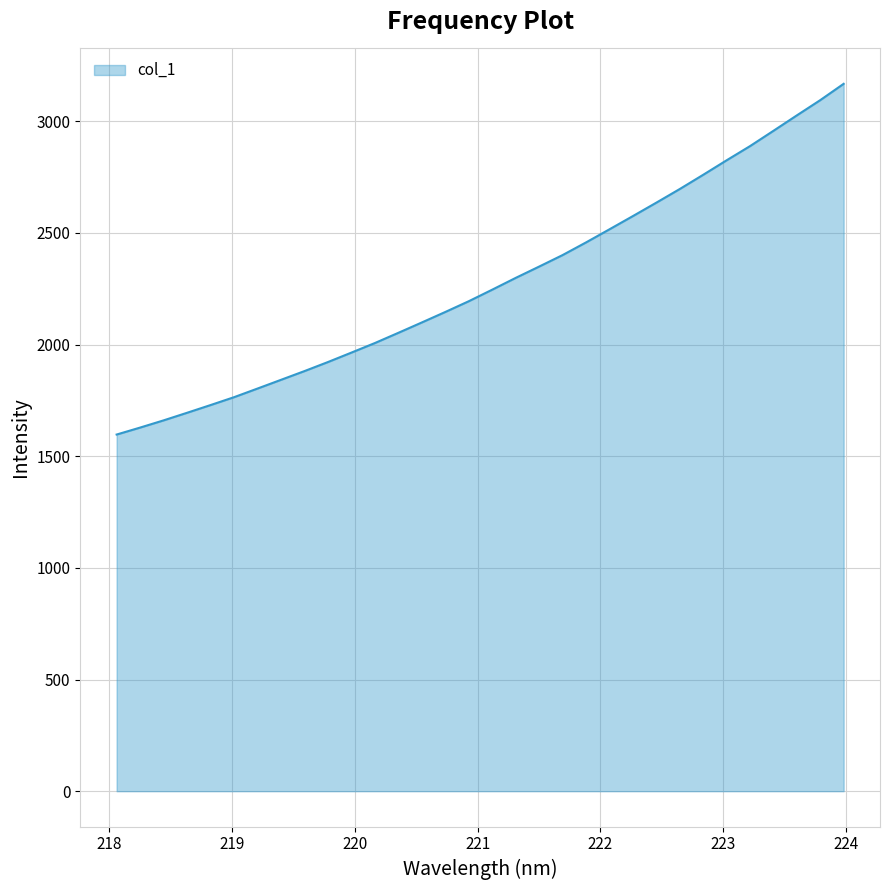

What is the minimum value shown in the chart?

1597.1